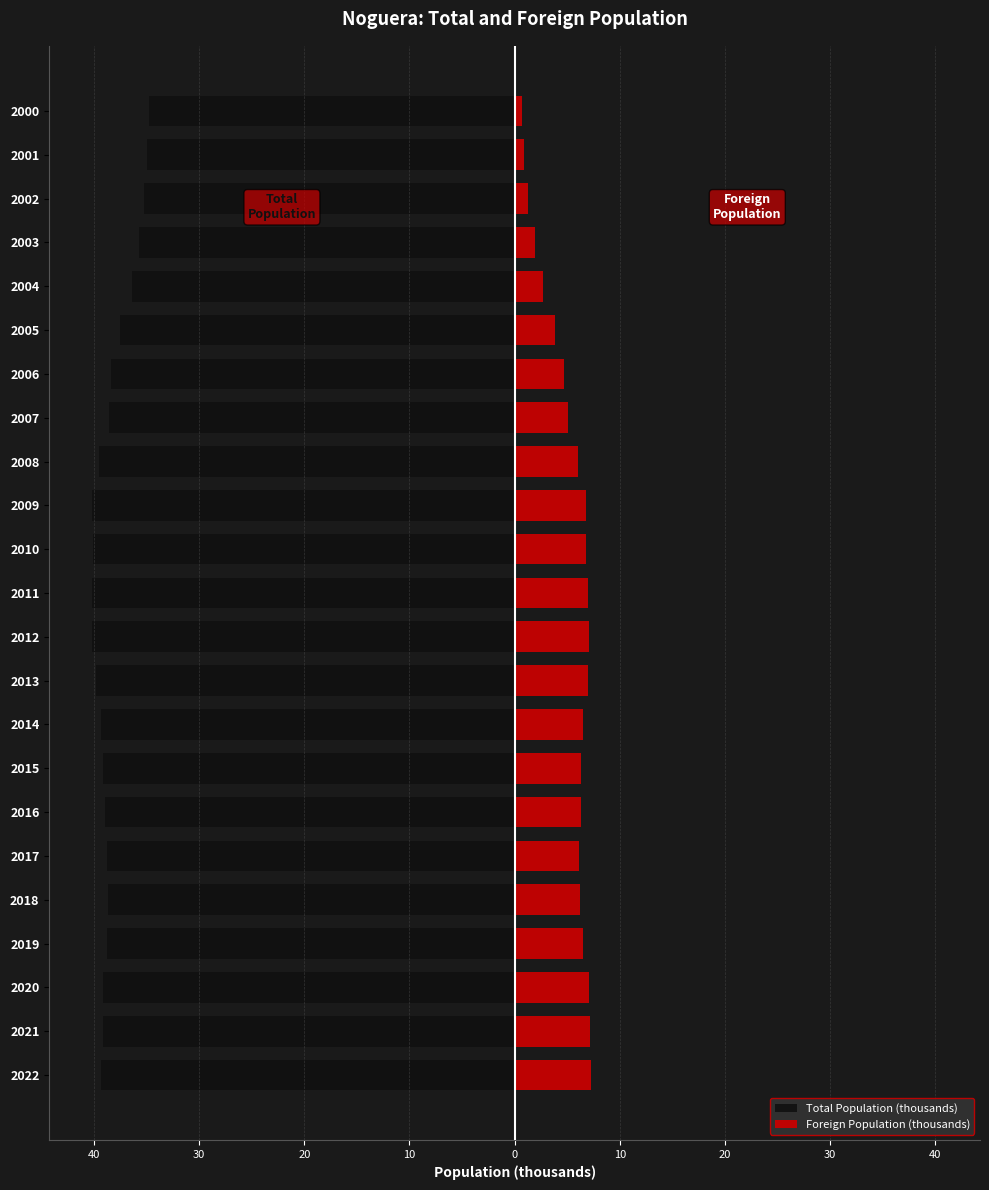

What are all the series names shown in the legend?

Total Population (thousands), Foreign Population (thousands)